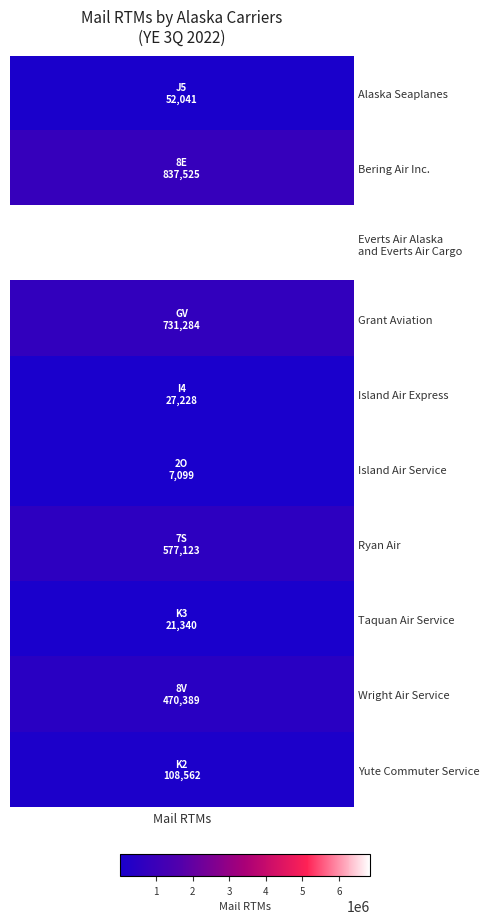

Reading left to right, transcribe all the data shown in this chart.

mail_rtms=52041	1=837525	2=6855457	3=731284	4=27228	5=7099	6=577123	7=21340	8=470389	9=108562